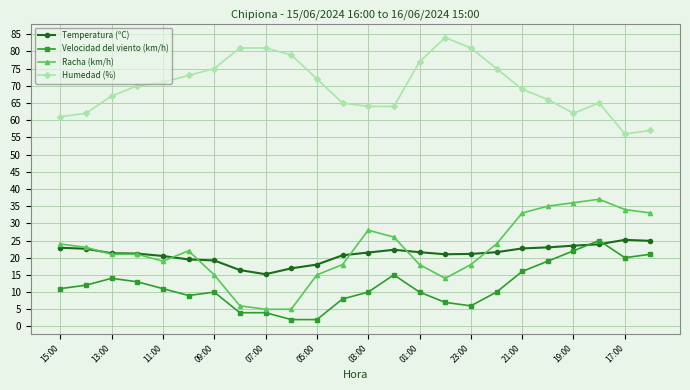

True or false: Humedad (%) has more than 0 interior local peaks.

True